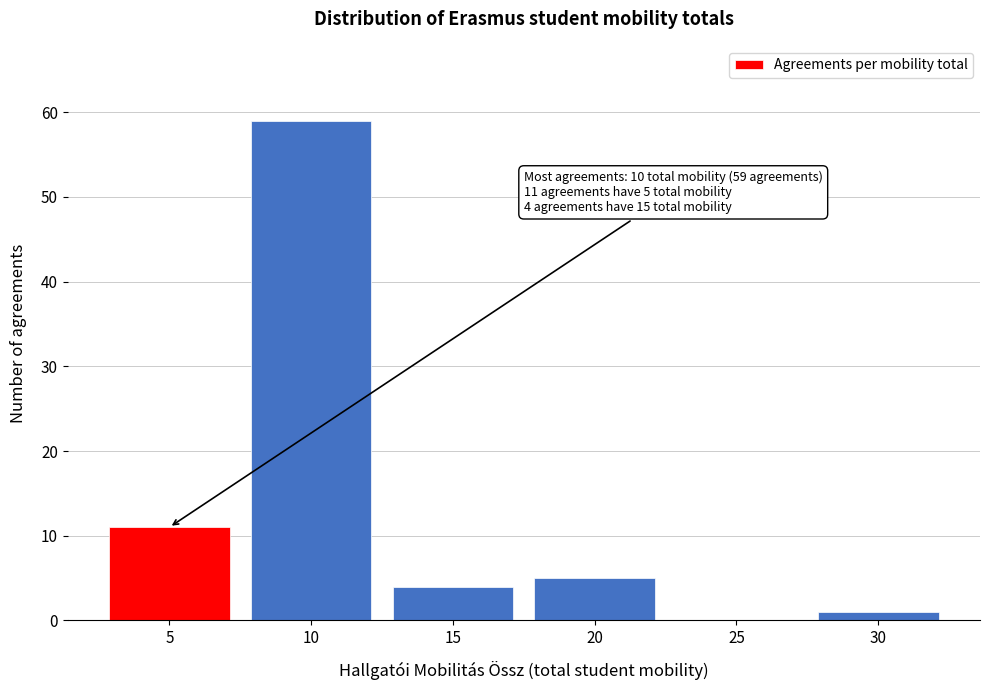

Reading left to right, extract all data points from this chart.

5=11	10=59	15=4	20=5	25=0	30=1